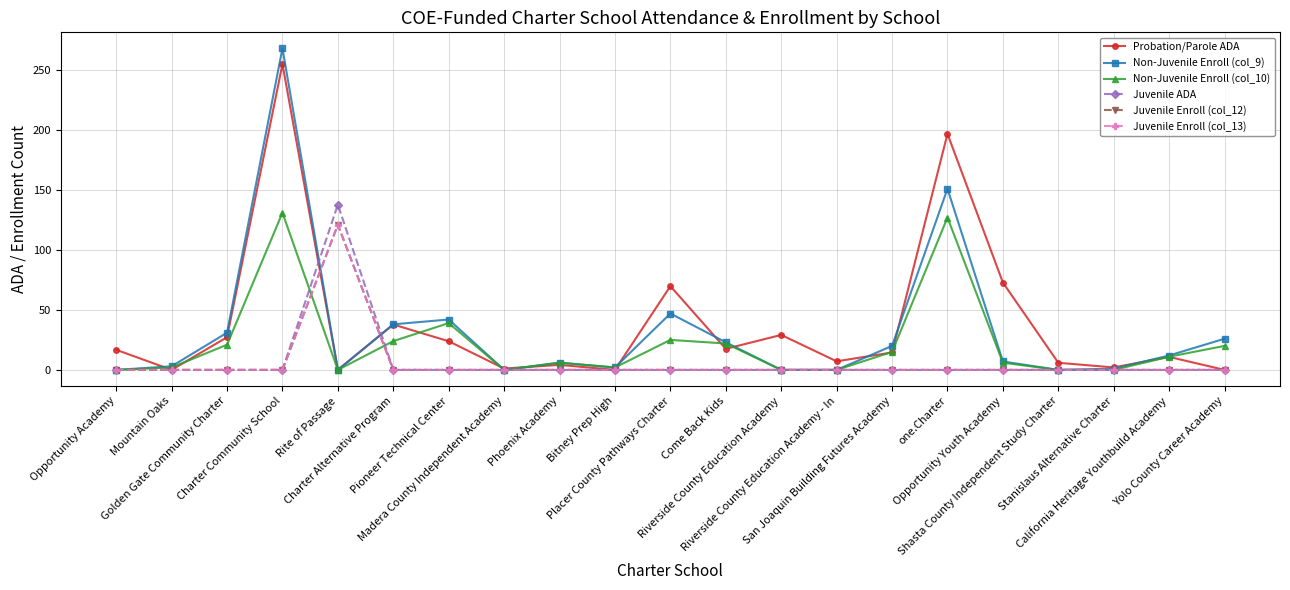

What is the greatest value displayed?

268.0